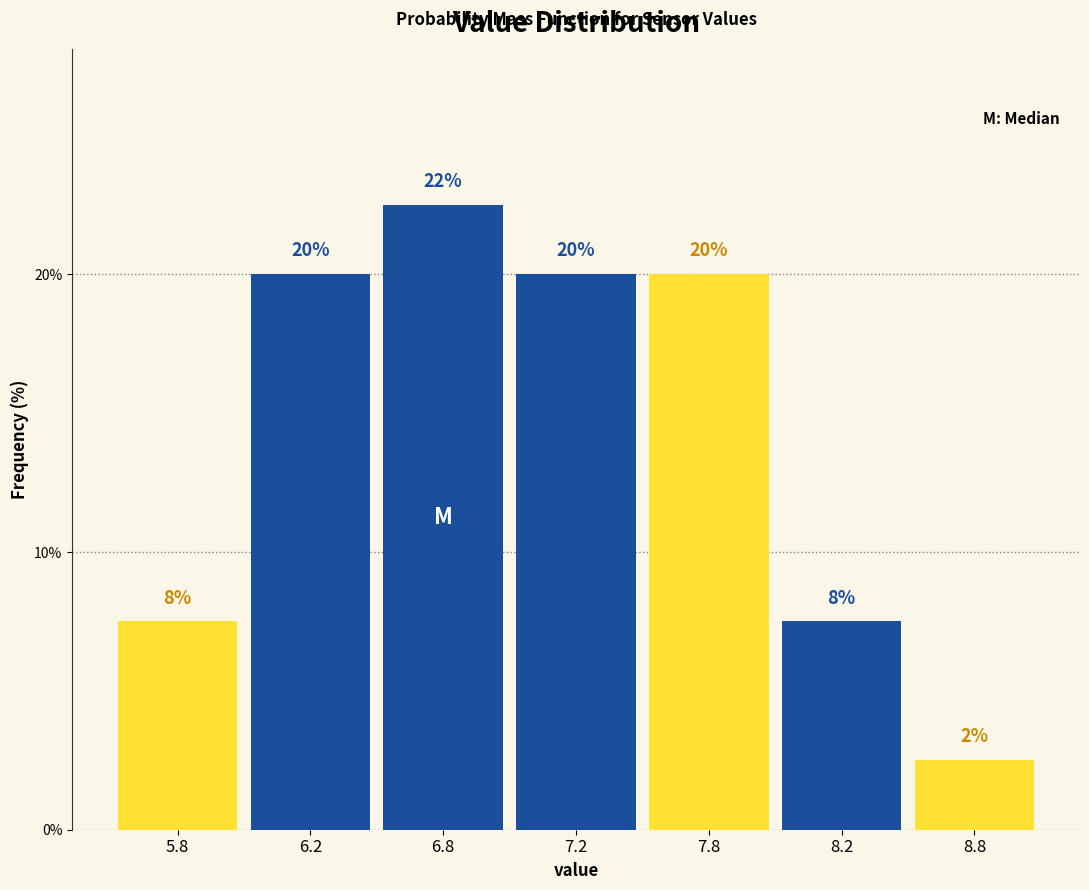

How many bars are there in total?

7